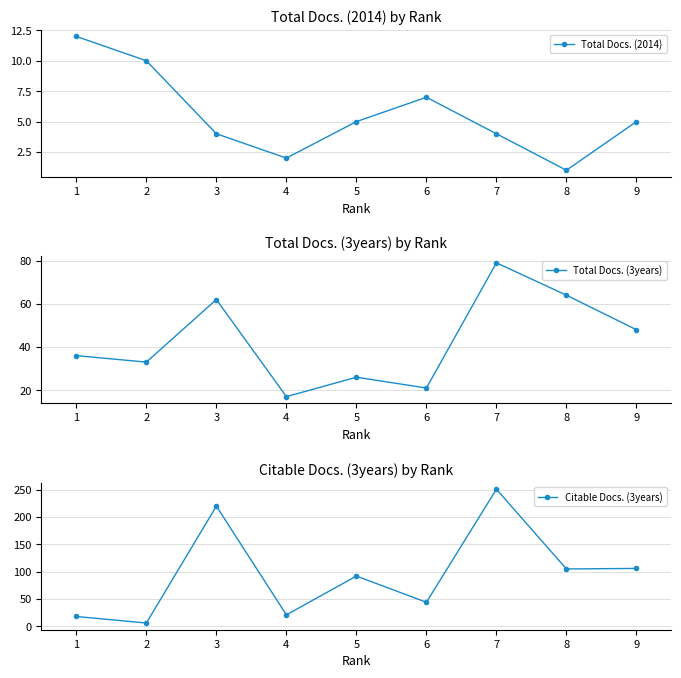

Does the chart have visible grid lines?

Yes